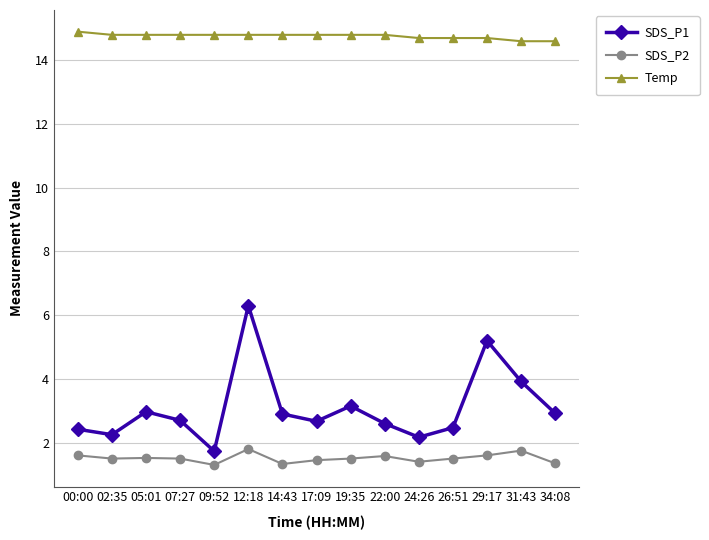

What is the average value of the Temp series?

14.8